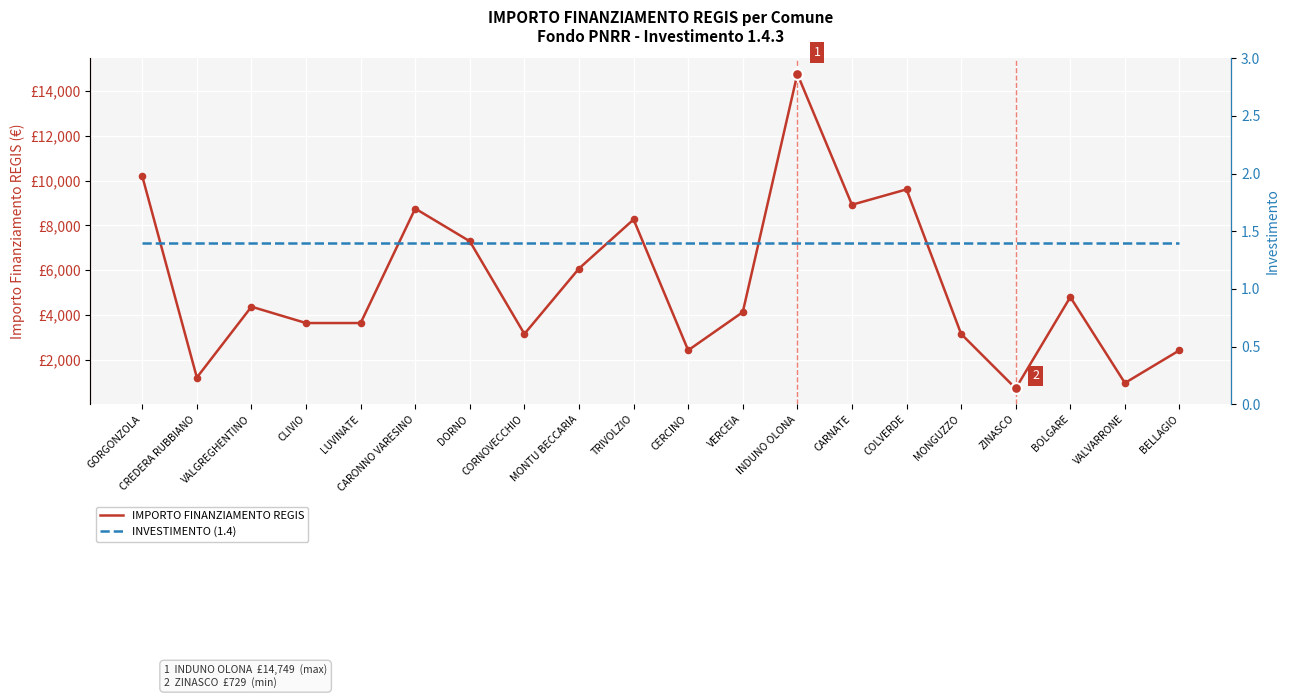

Which series has the largest total across all categories?

IMPORTO FINANZIAMENTO REGIS